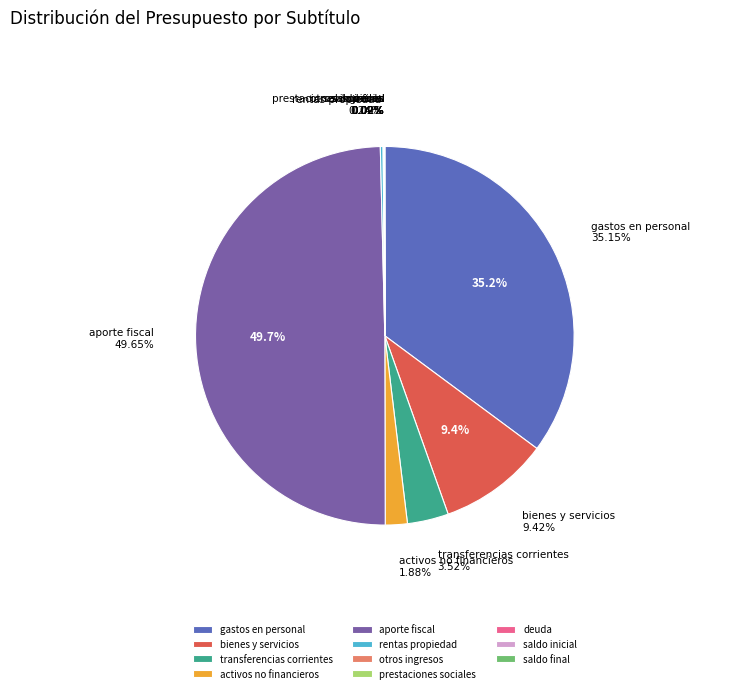

Between BIENES Y SERVICIOS DE CONSUMO and GASTOS EN PERSONAL, which is larger?

GASTOS EN PERSONAL